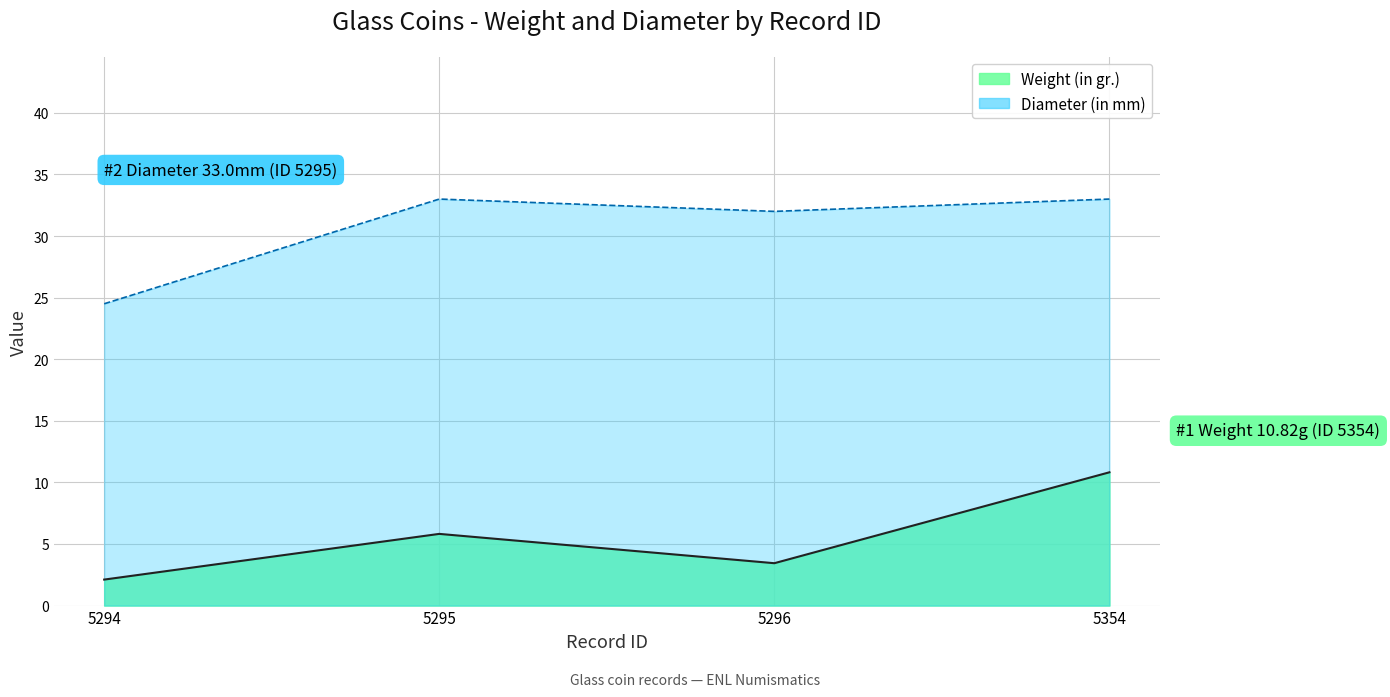

Which label corresponds to the largest value in the chart?

5295